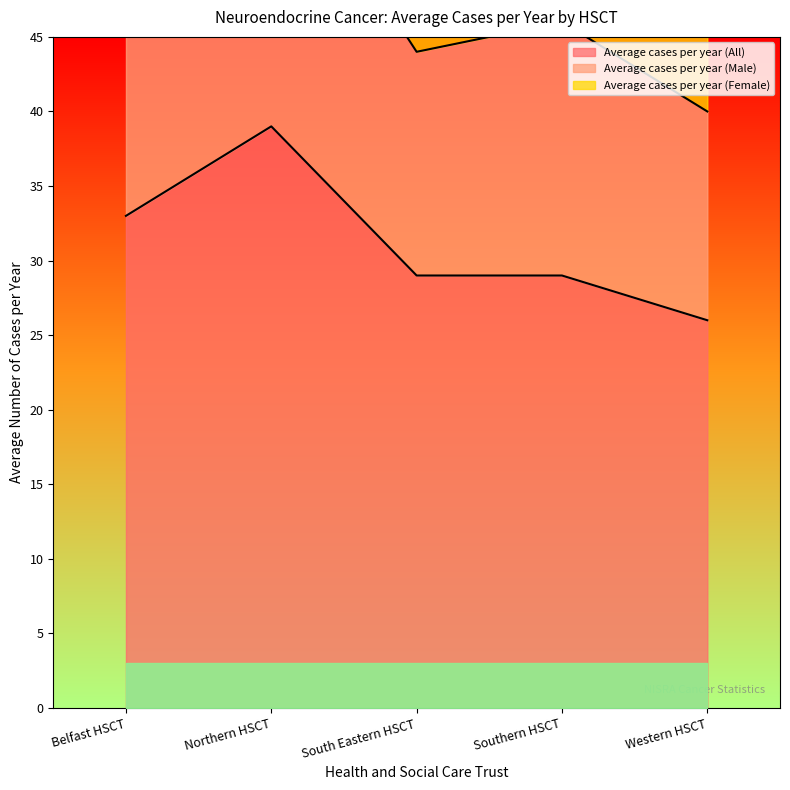

How many series are shown in this chart?

3